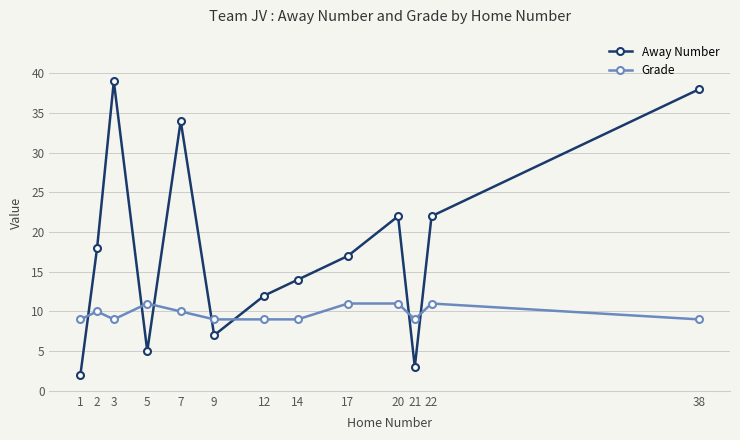

Reading left to right, what are all the values shown in this chart?

Away Number: 1=2	2=18	3=39	5=5	7=34	9=7	12=12	14=14	17=17	20=22	21=3	22=22	38=38
Grade: 1=9	2=10	3=9	5=11	7=10	9=9	12=9	14=9	17=11	20=11	21=9	22=11	38=9